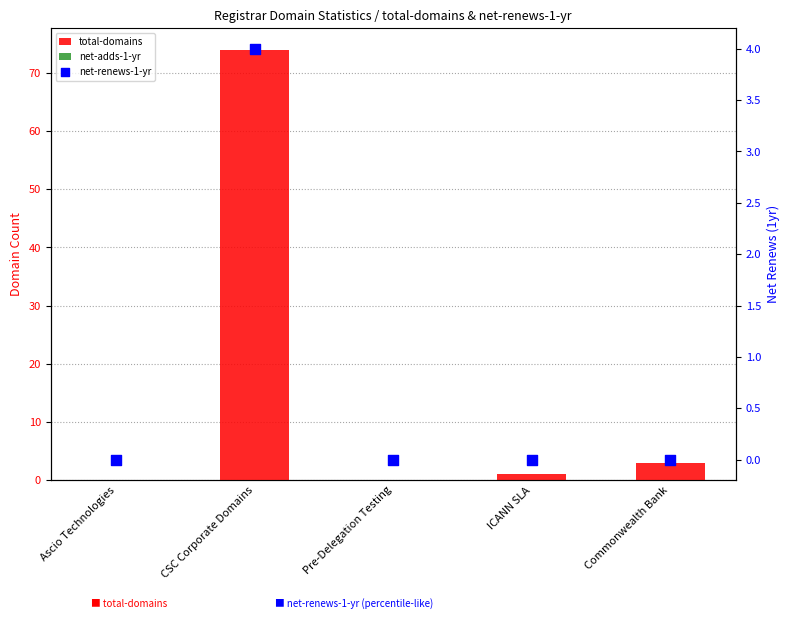

At which category is the sum across all series the highest?

CSC Corporate Domains